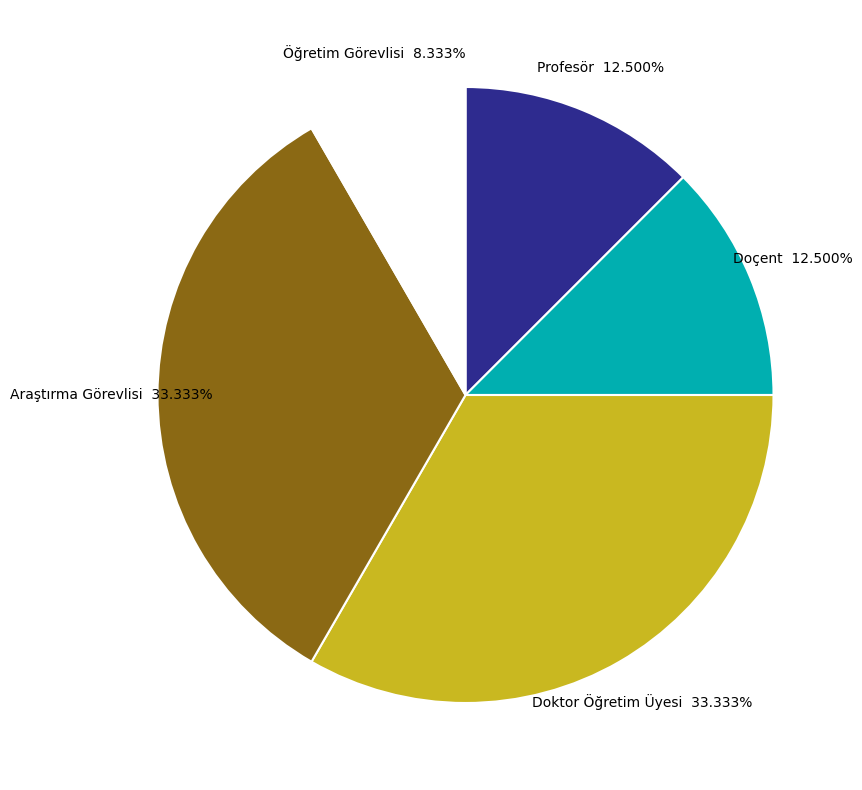

Which slice is the smallest?

Öğretim Görevlisi